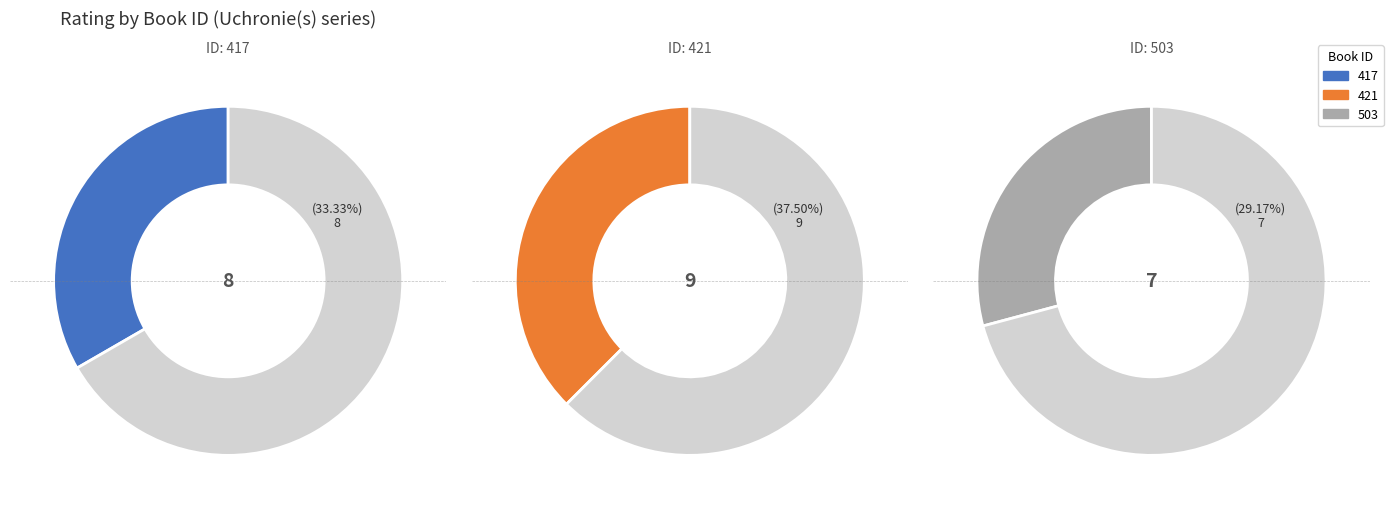

What is the smallest slice in the pie chart?

503